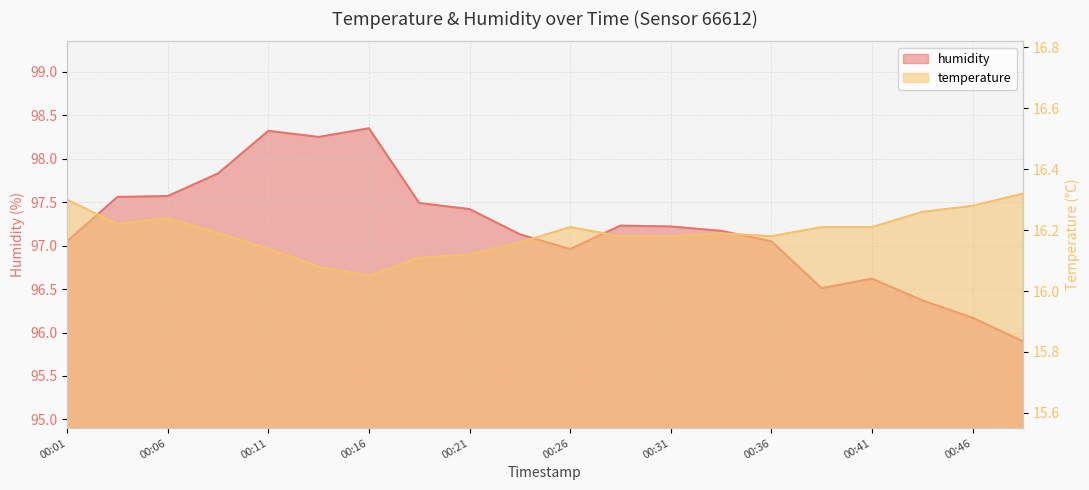

What are all the series names shown in the legend?

temperature, humidity